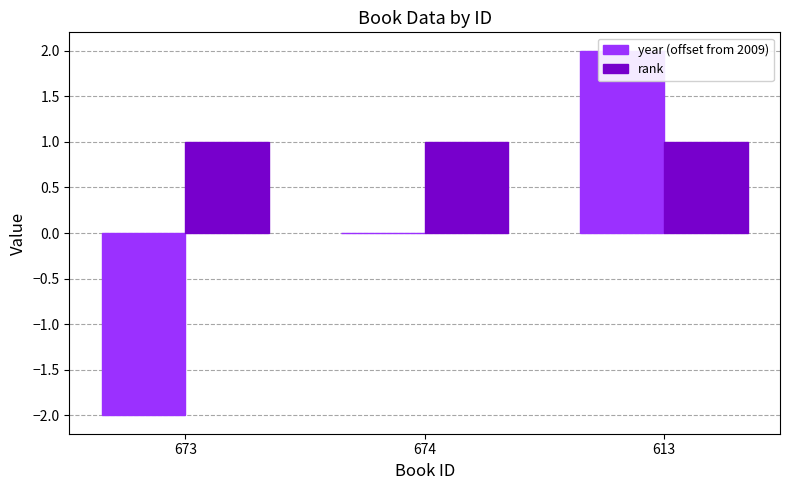

Count the number of categories in the chart.

3